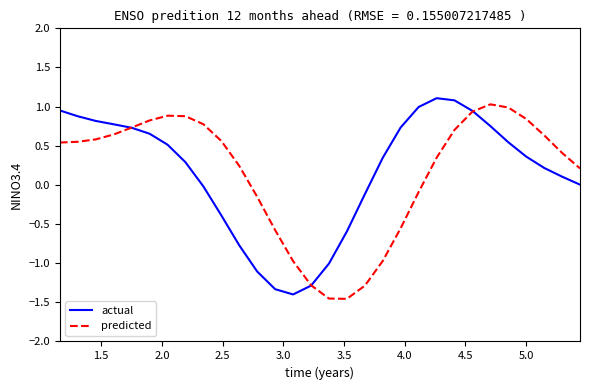

What is the greatest value displayed?

1.1